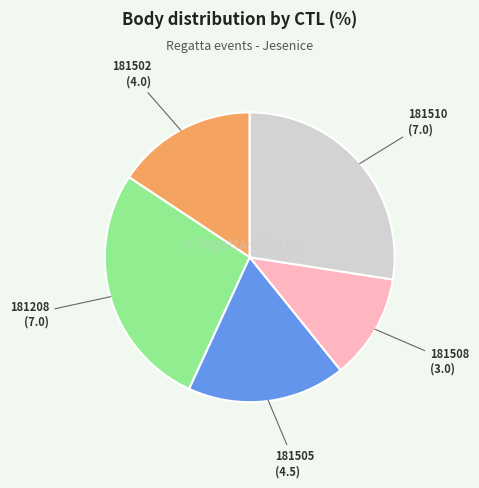

How many segments does this pie chart have?

5